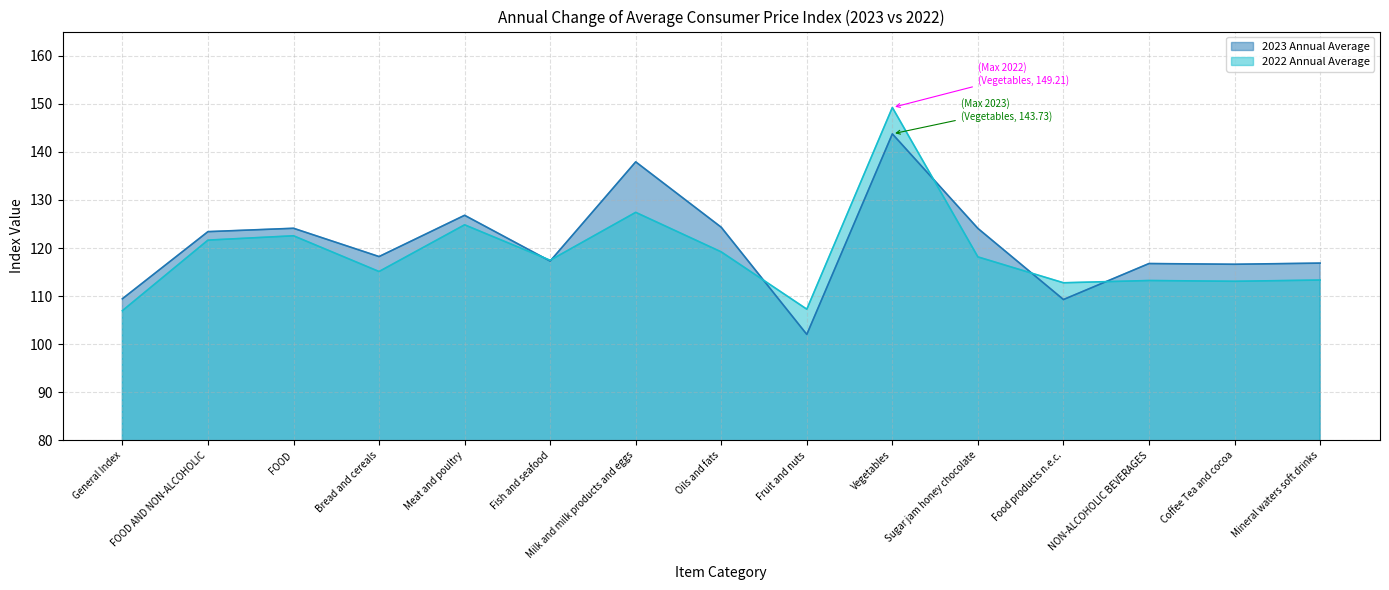

What is the sum of the 2022 Annual Average values at NON-ALCOHOLIC BEVERAGES and Coffee Tea and cocoa?

226.3